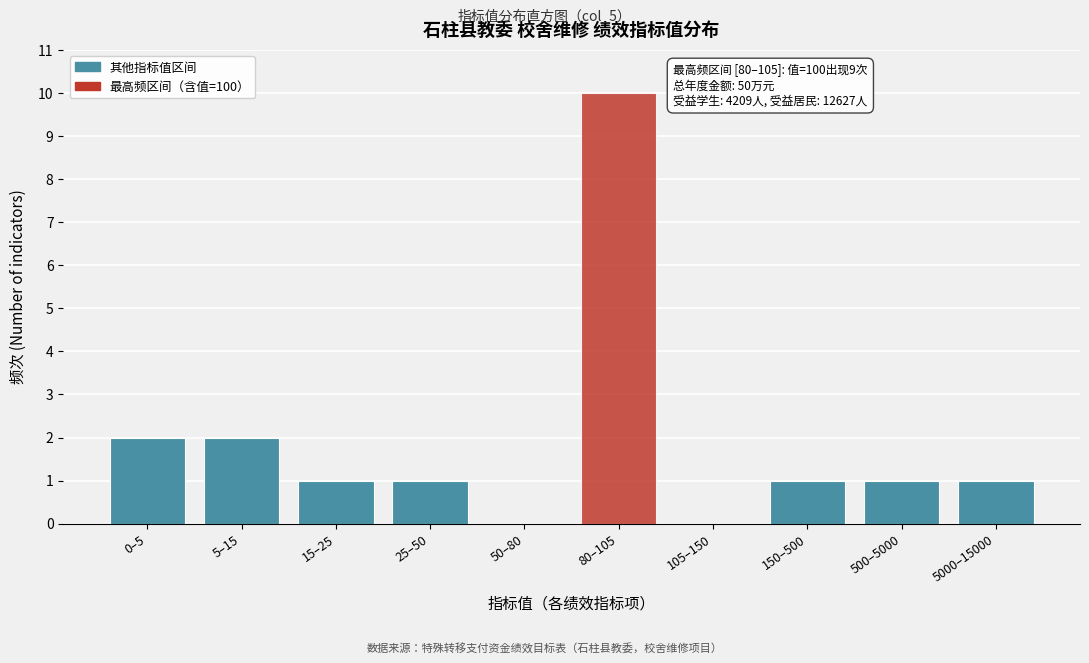

Reading right to left, what are all the values shown in this chart?

5000–15000=1	500–5000=1	150–500=1	105–150=0	80–105=10	50–80=0	25–50=1	15–25=1	5–15=2	0–5=2